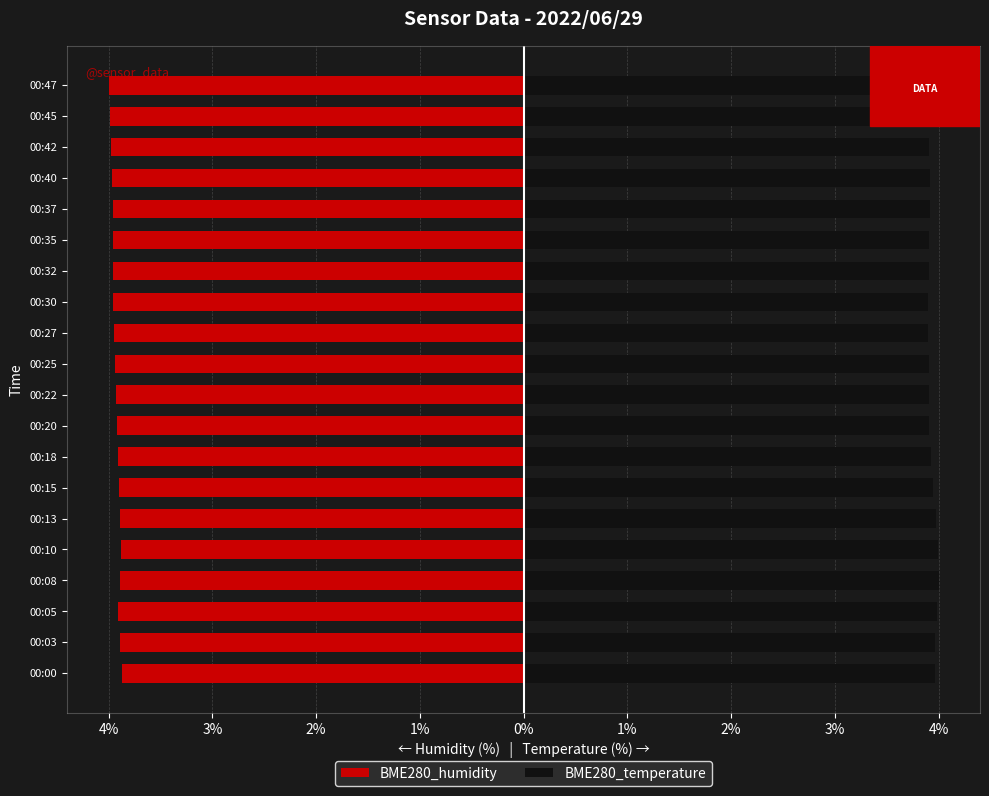

Which series changed the most between 00:25 and 00:37?

BME280_humidity